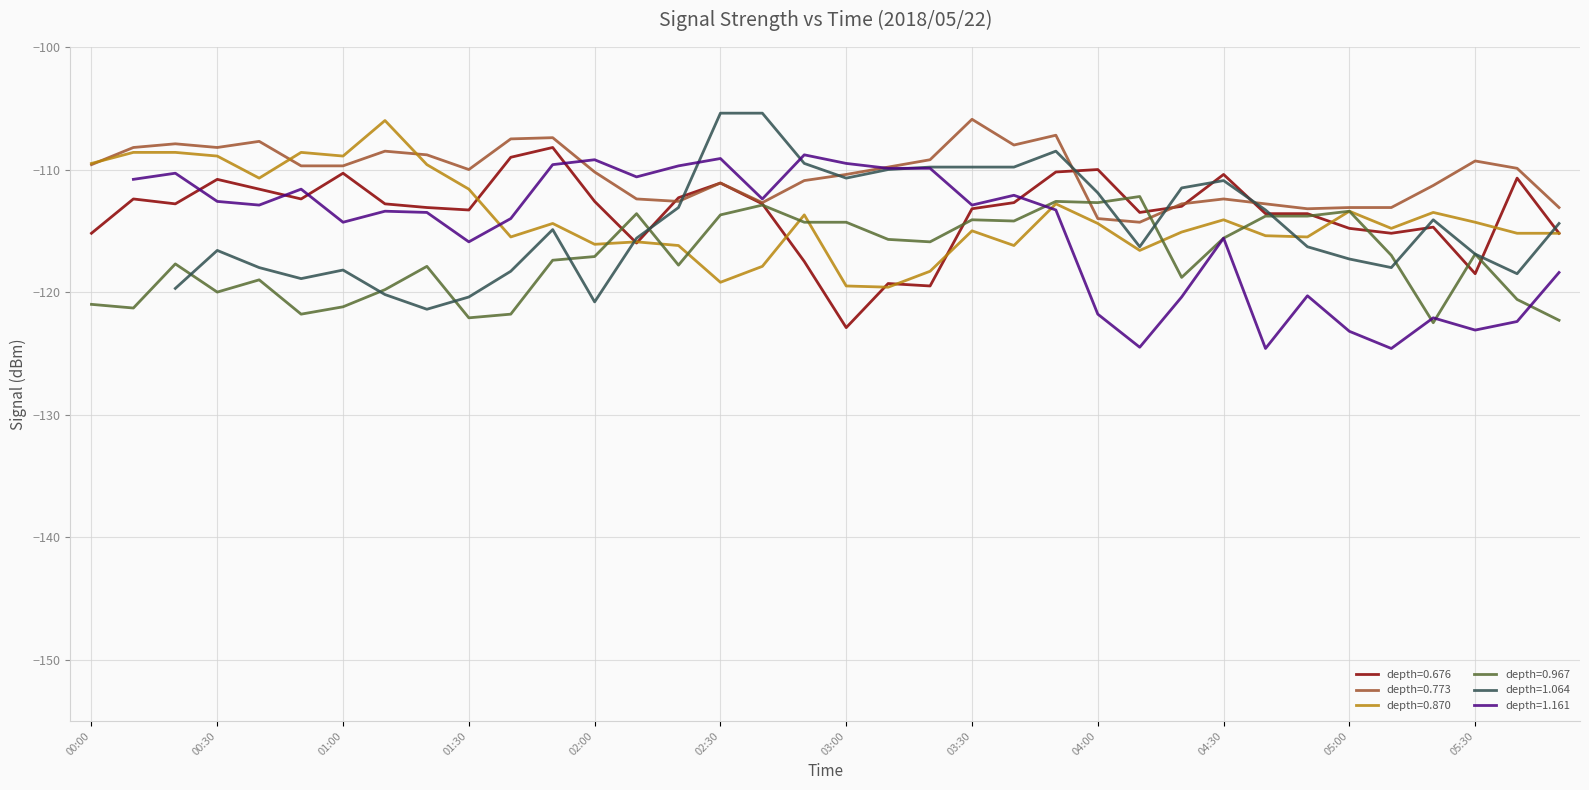

Is it true that depth=0.967 equals -168.6 at 02:30?

False